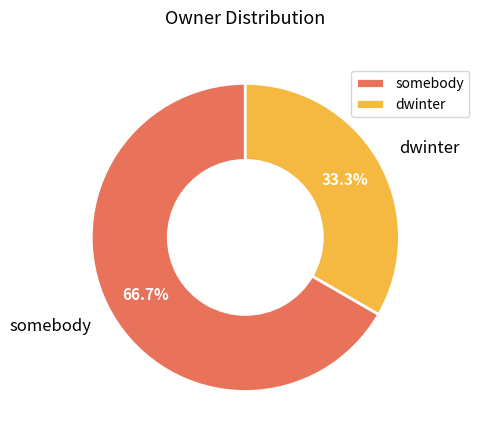

What is the ratio of the value at dwinter to the value at somebody?

0.5